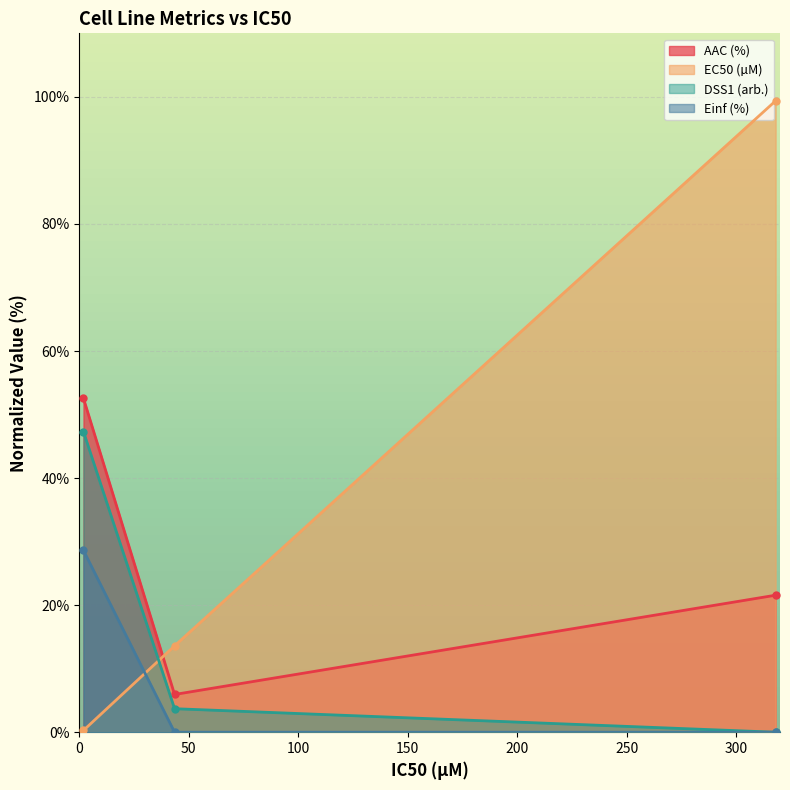

What is the maximum value shown in the chart?

99.4